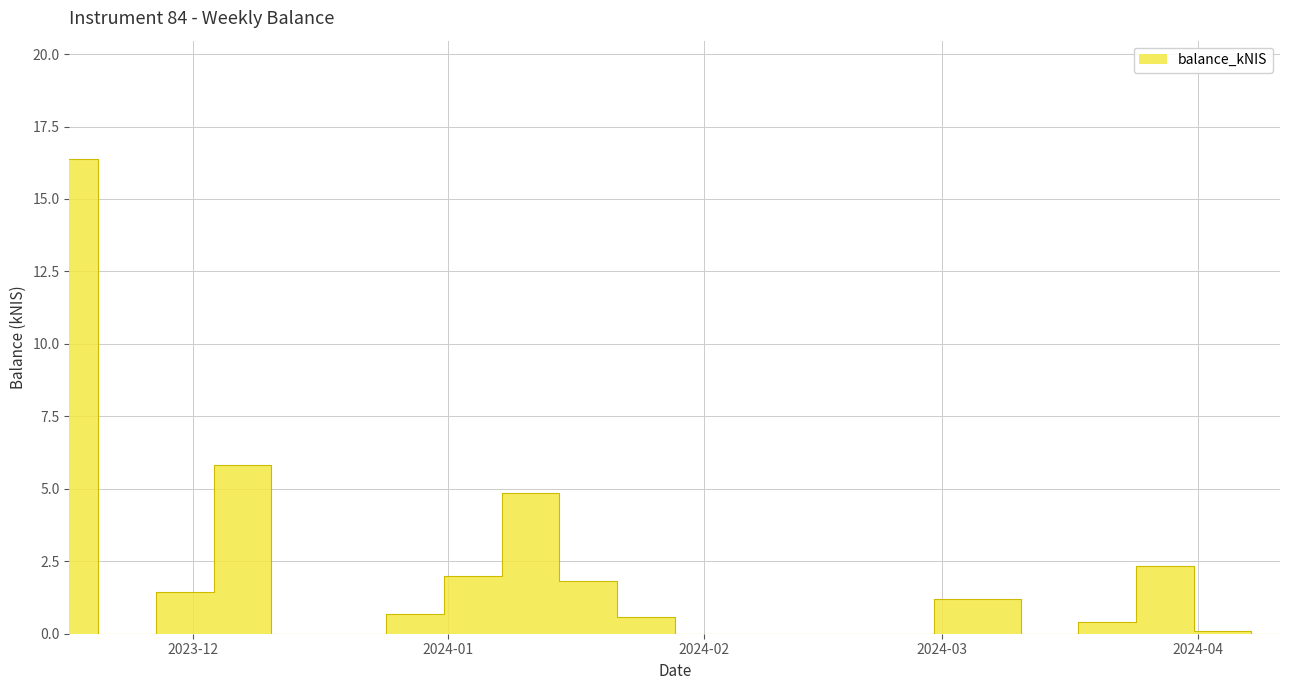

Reading right to left, list all the values displayed in this chart.

0.0	0.1	2.3	0.4	0.0	1.2	0.0	0.0	0.0	0.0	0.6	1.8	4.8	2.0	0.7	0.0	0.0	5.8	1.4	0.0	16.4